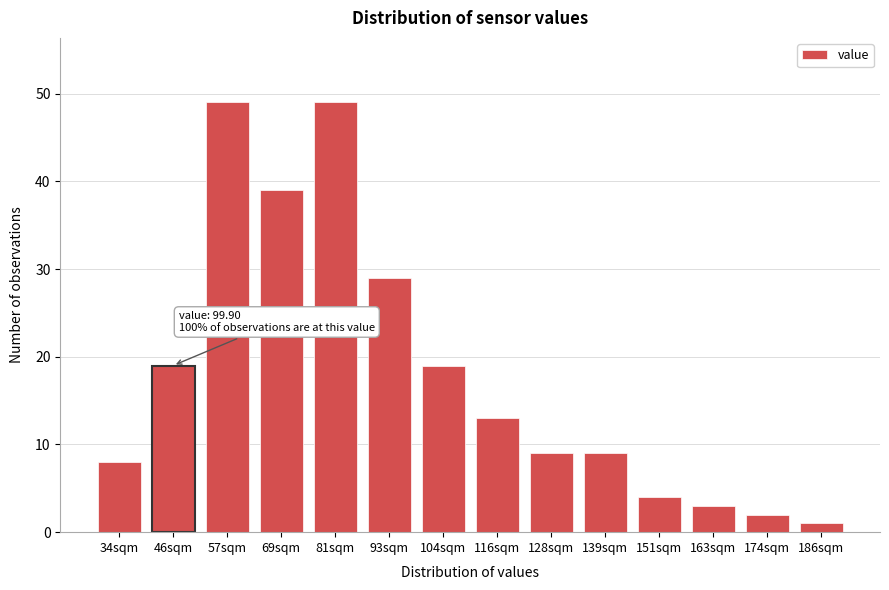

Reading right to left, what are all the values shown in this chart?

186sqm=1	174sqm=2	163sqm=3	151sqm=4	139sqm=9	128sqm=9	116sqm=13	104sqm=19	93sqm=29	81sqm=49	69sqm=39	57sqm=49	46sqm=19	34sqm=8